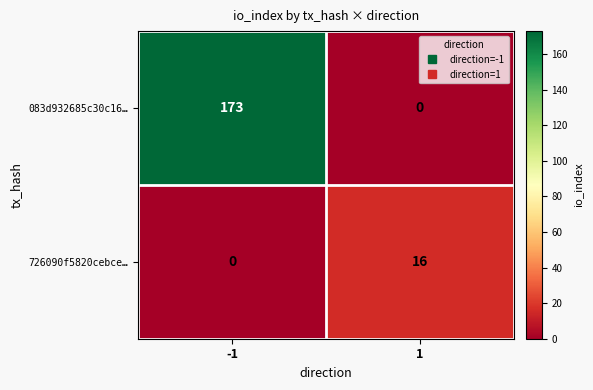

Which series changed the most between -1 and 1?

083d932685c30c16…